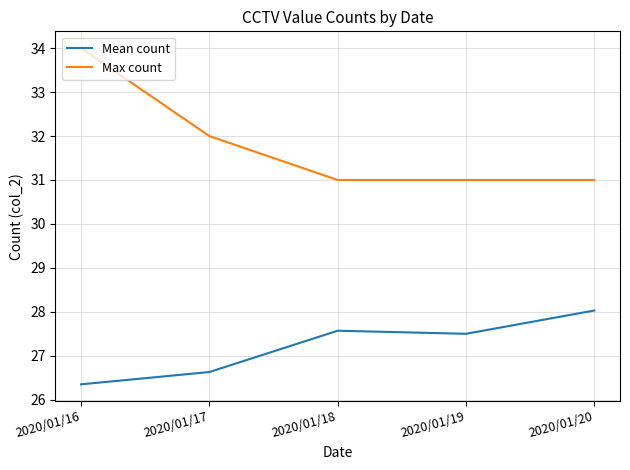

Which series has the largest range (max minus min)?

Max count